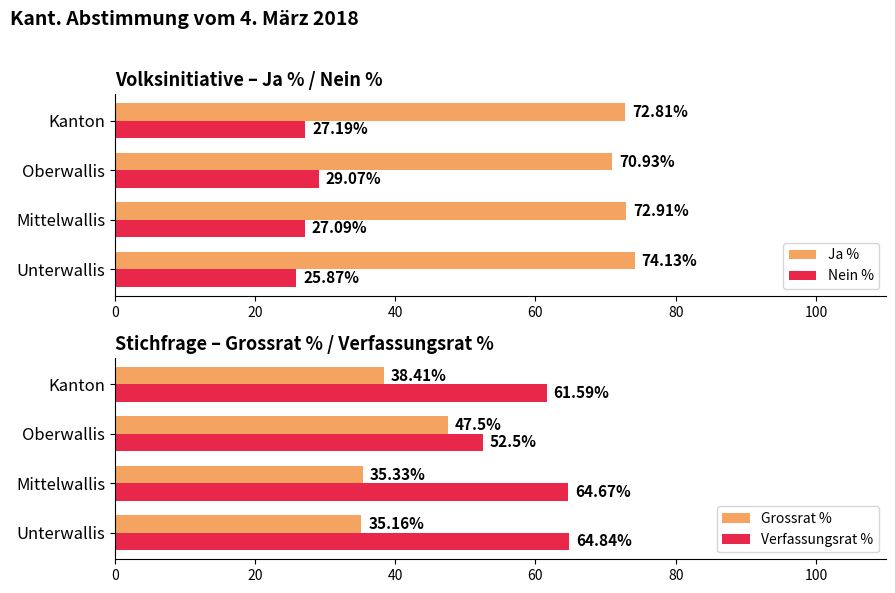

Is it true that Ja % equals 35.6 at 0?

False